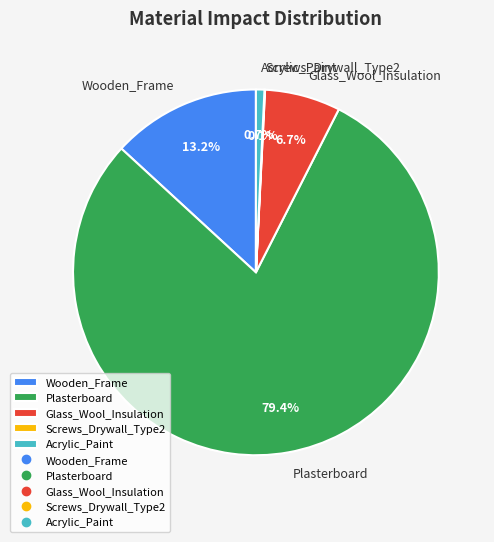

The Wooden_Frame slice represents 13% of the pie. True or false?

True